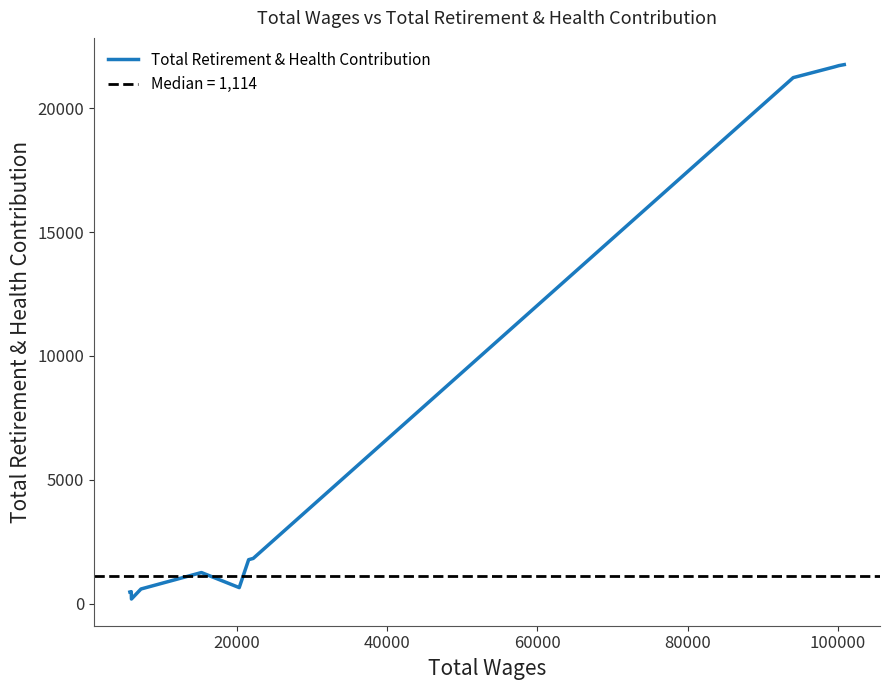

Is it true that the value at 13 is 6512?

False